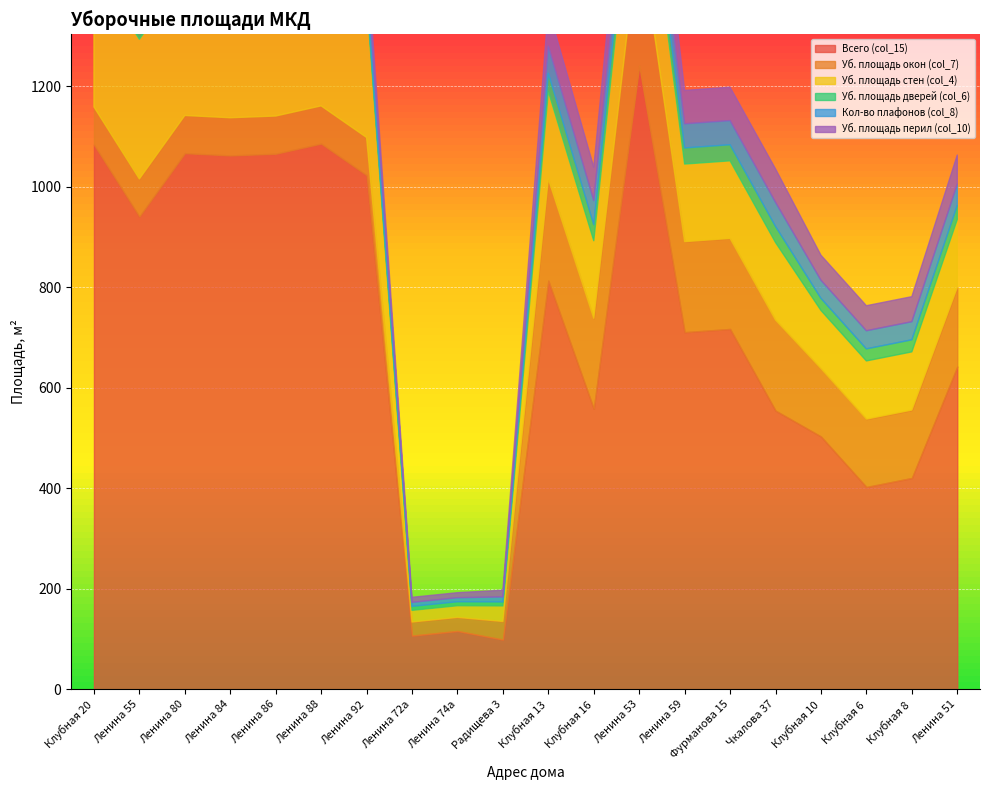

What is the lowest value of the Уб. площадь перил (col_10) series?

10.0